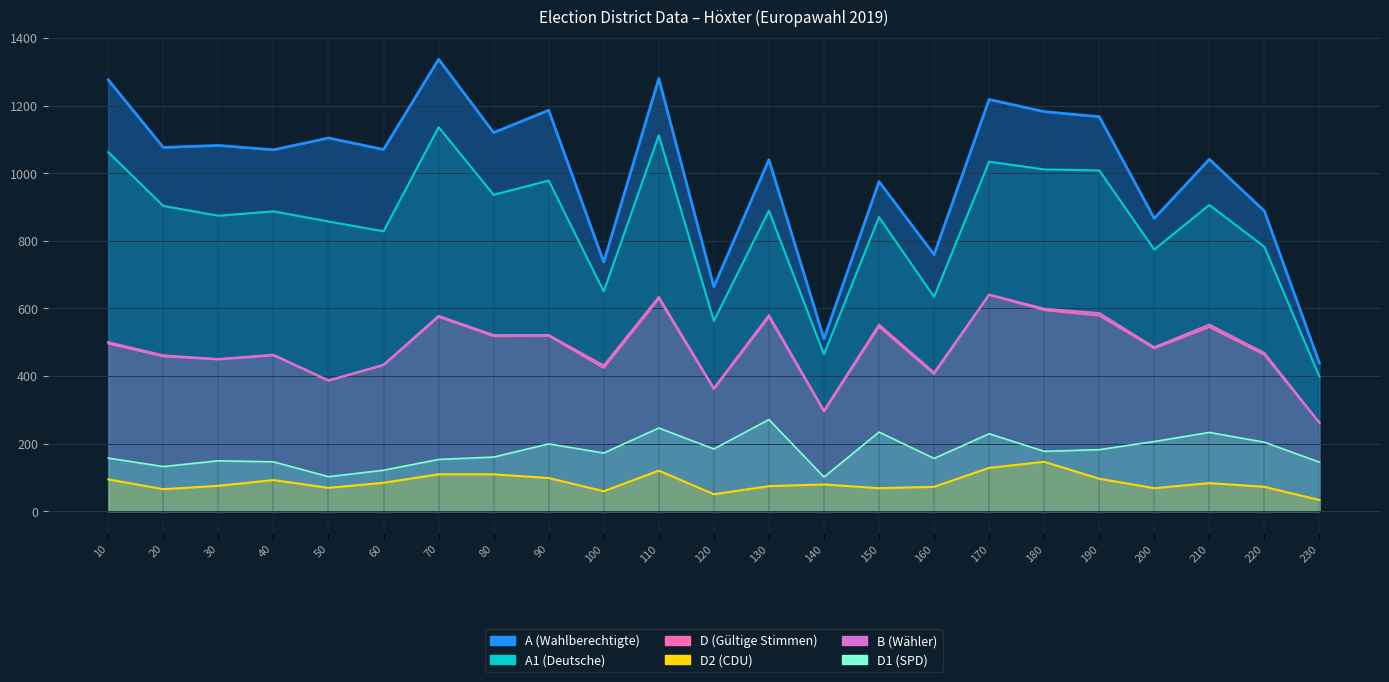

At which category is the sum across all series the highest?

110